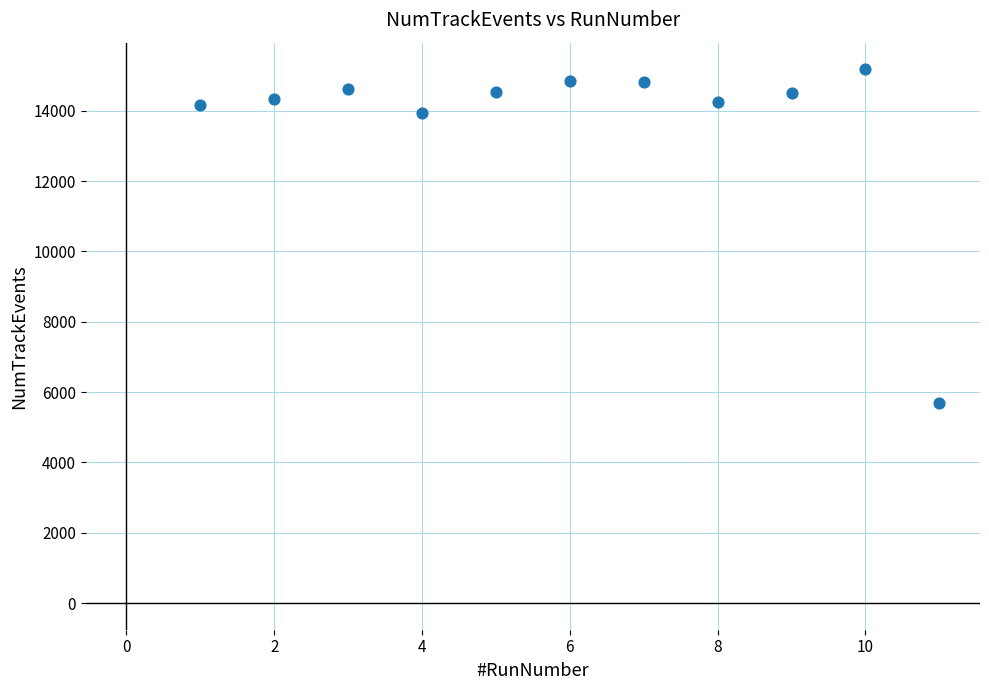

What is the range of Y values (max minus min)?

9476